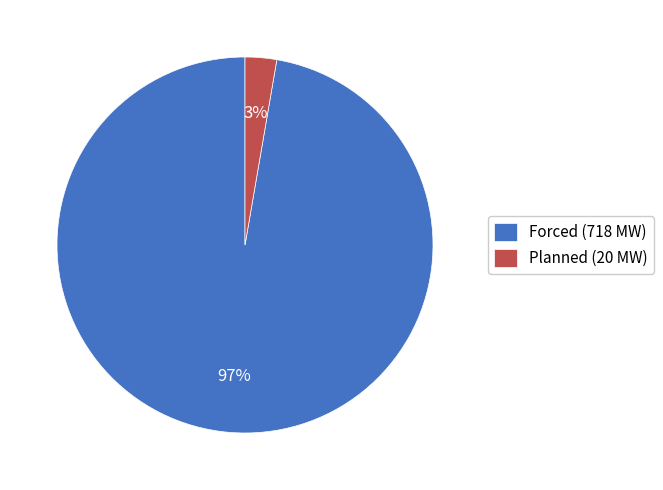

How many segments does this pie chart have?

2